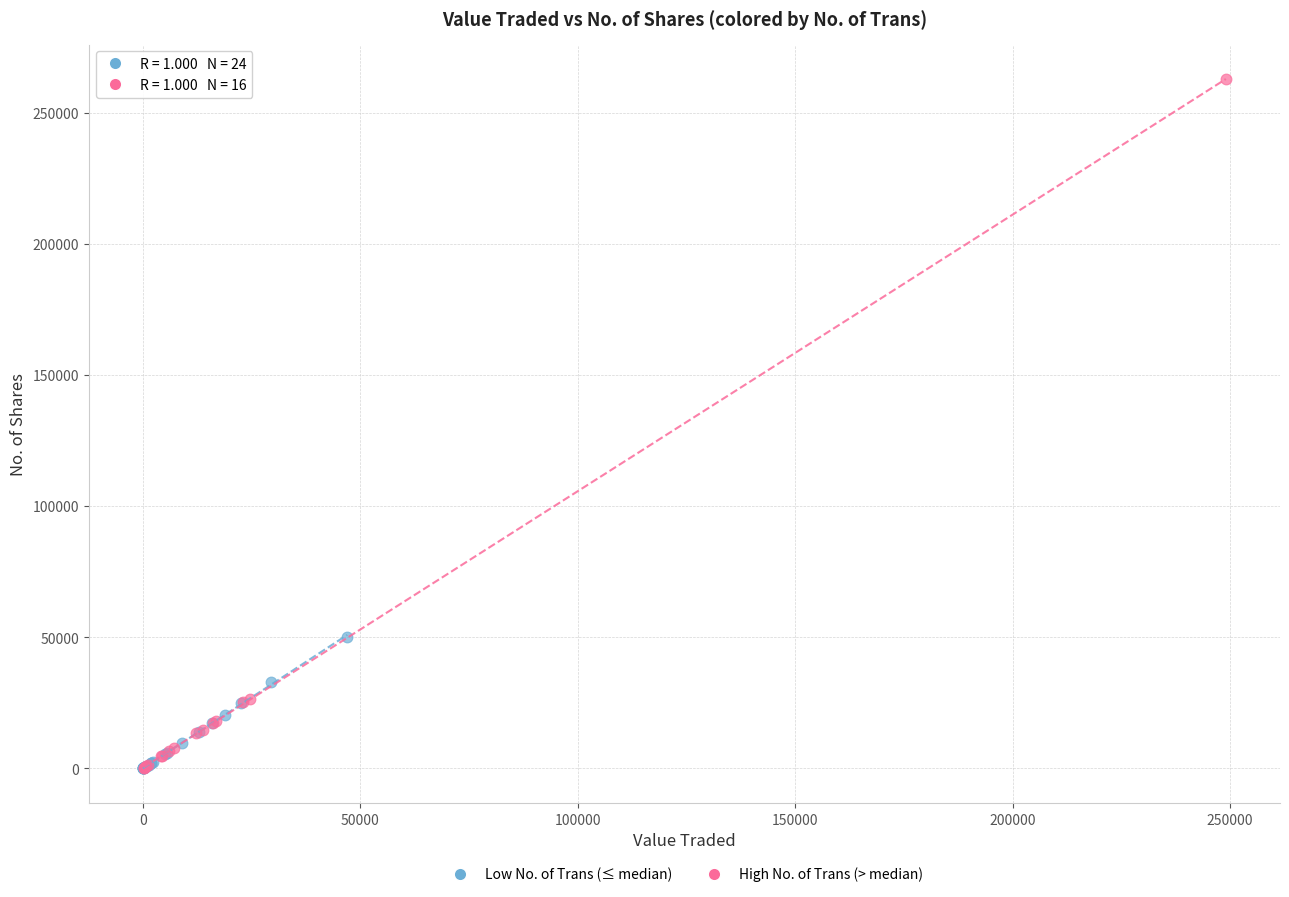

Which series contains the highest Y value?

High No. of Trans (> median)